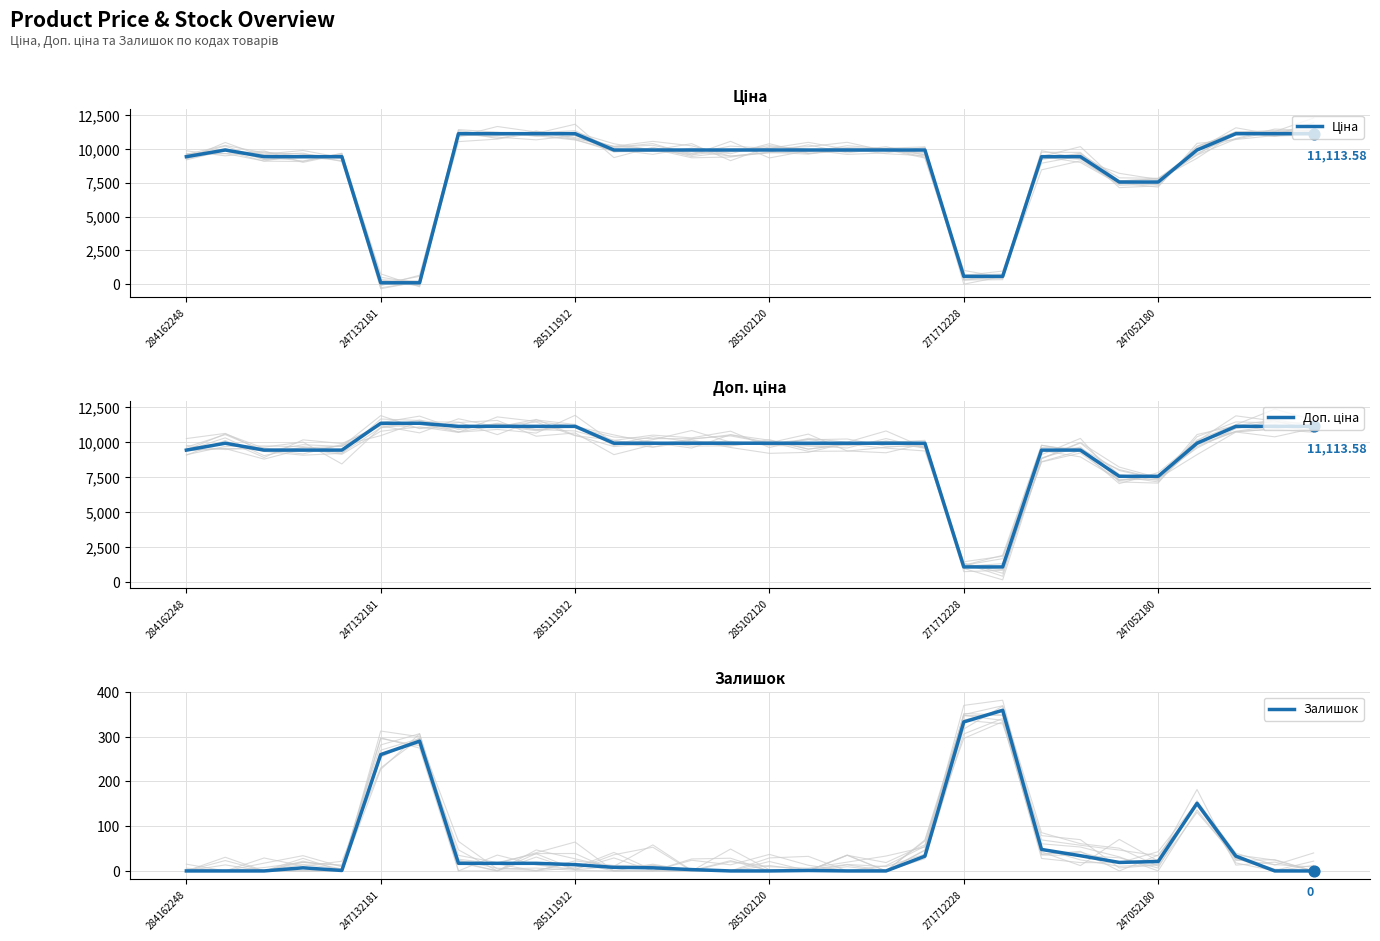

Is the value of Залишок at 6 greater than the value of Ціна at 6?

Yes